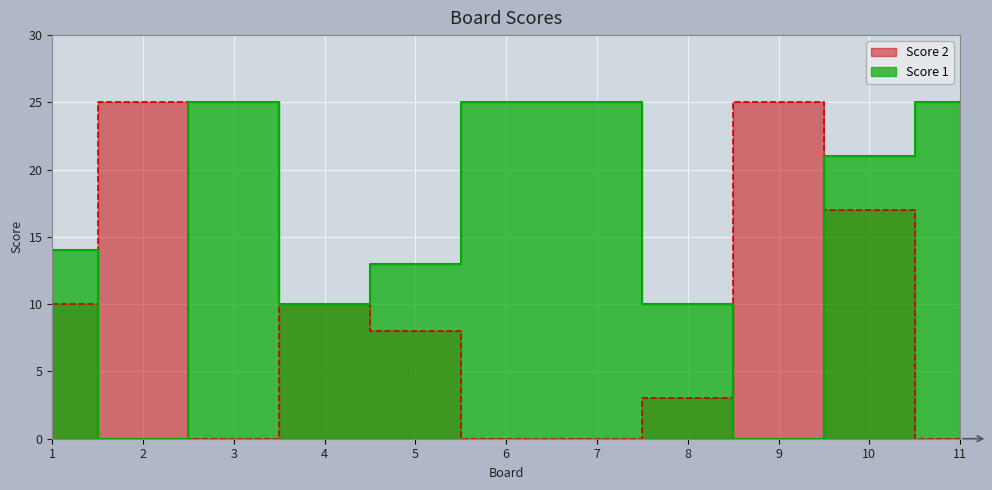

Which category has the lowest value in the Score 2 series?

3